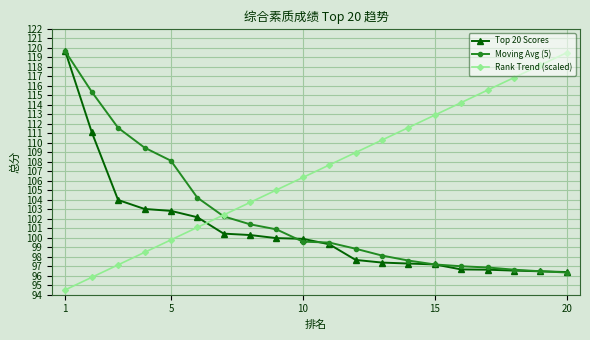

How many times do Moving Avg (5) and Rank Trend (scaled) cross each other?

1